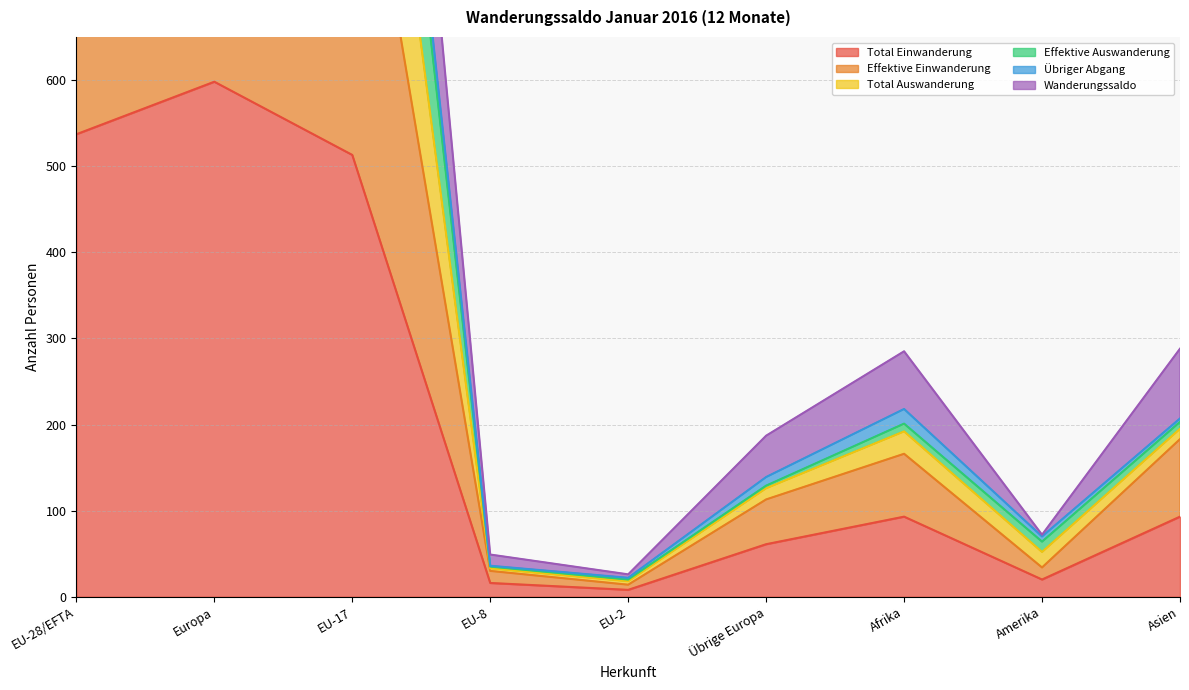

Does the chart have visible grid lines?

Yes